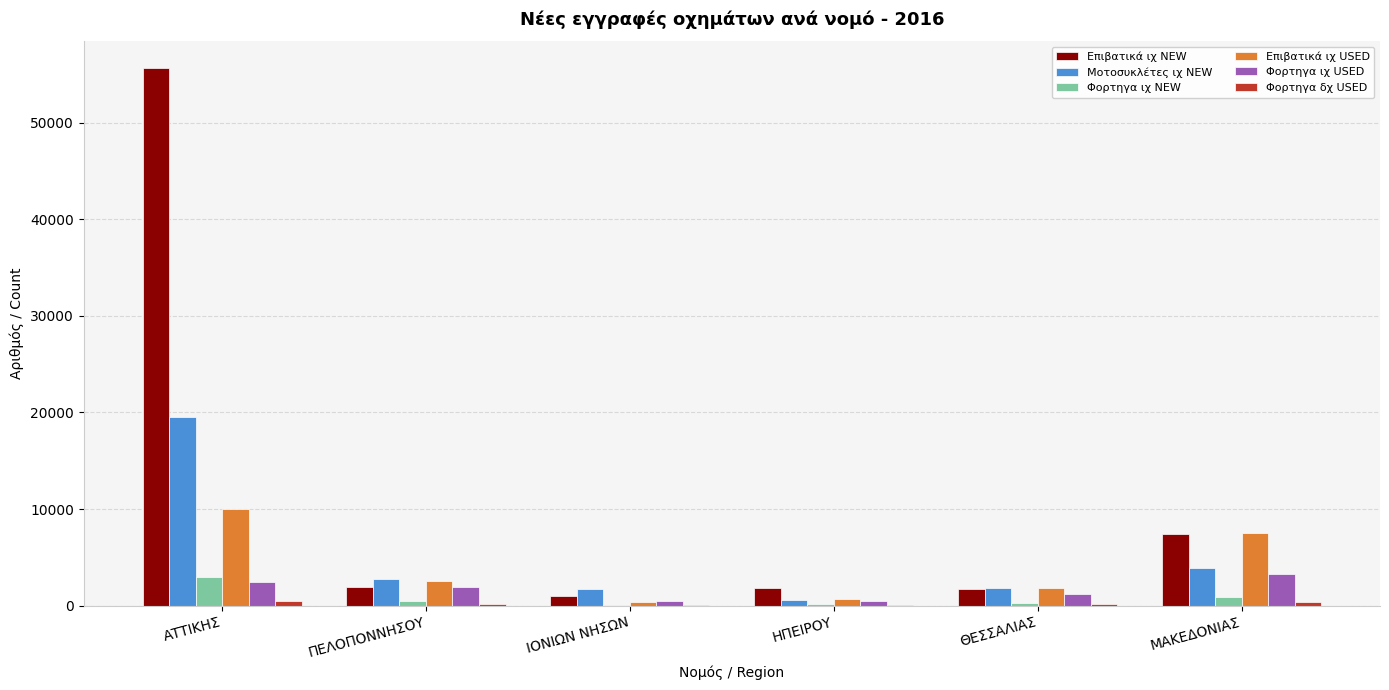

What is the sum of all Μοτοσυκλέτες ιχ NEW values?

30245